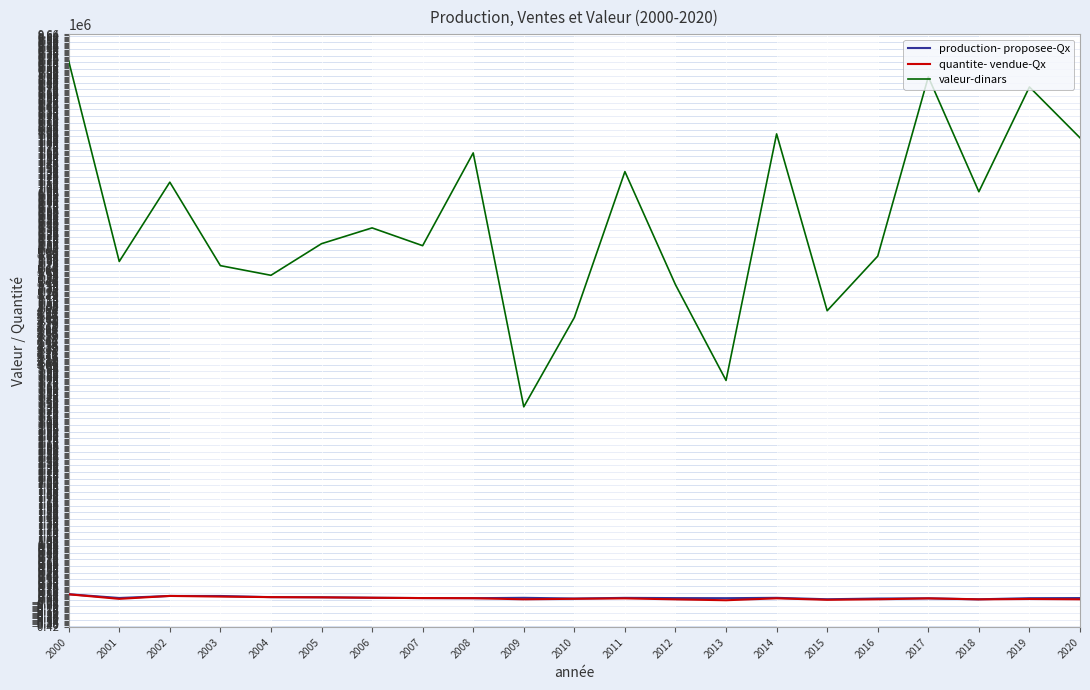

At which label does production- proposee-Qx first exceed 64412?

2000